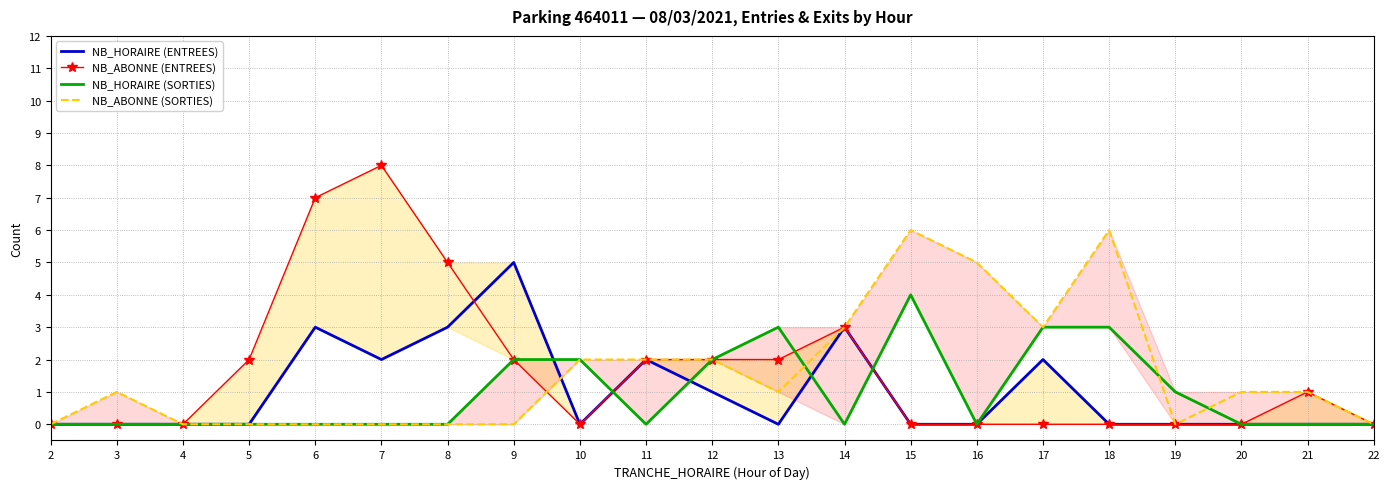

Read the NB_HORAIRE (SORTIES) value at 18.

3